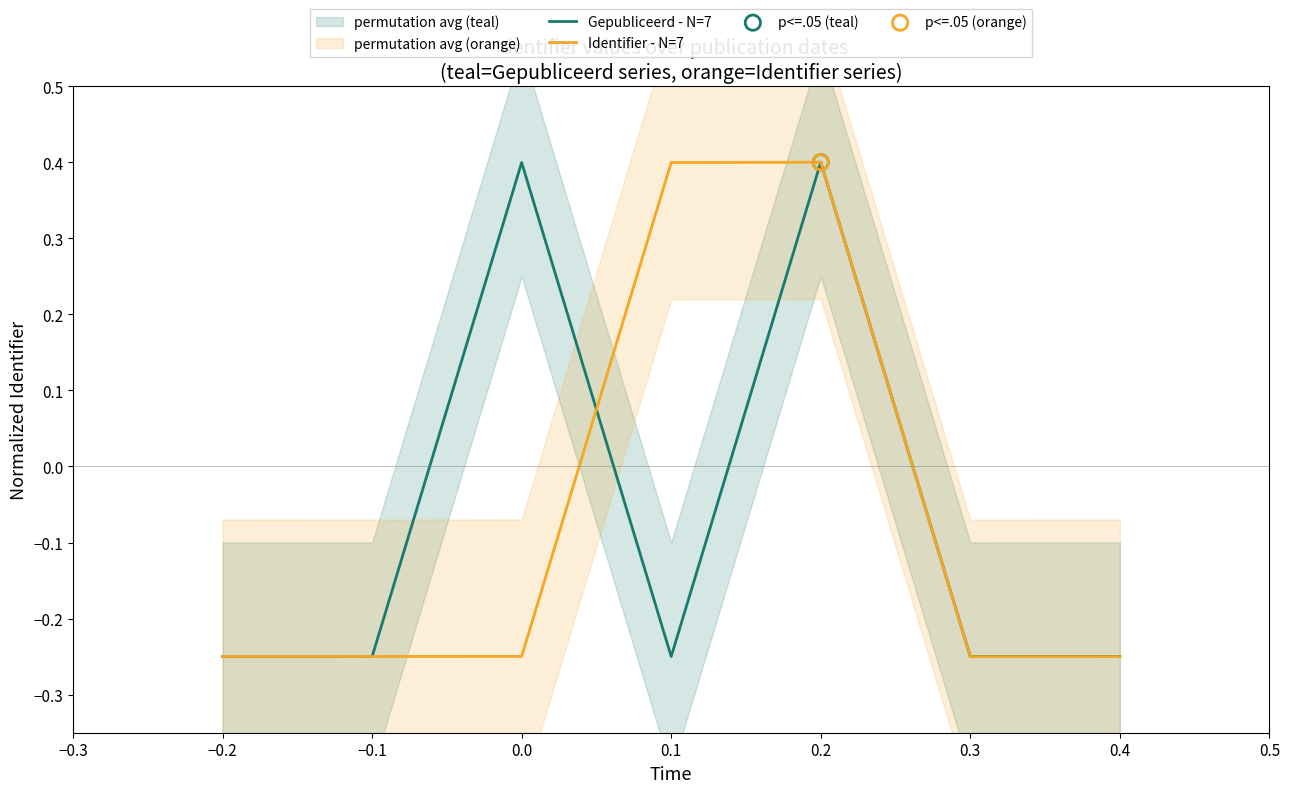

What is the highest value of the Gepubliceerd - N=7 series?

0.4